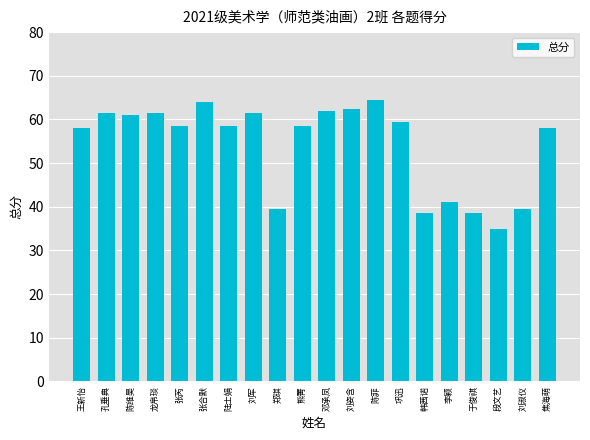

At which category does the chart reach its minimum across all series?

段文艺